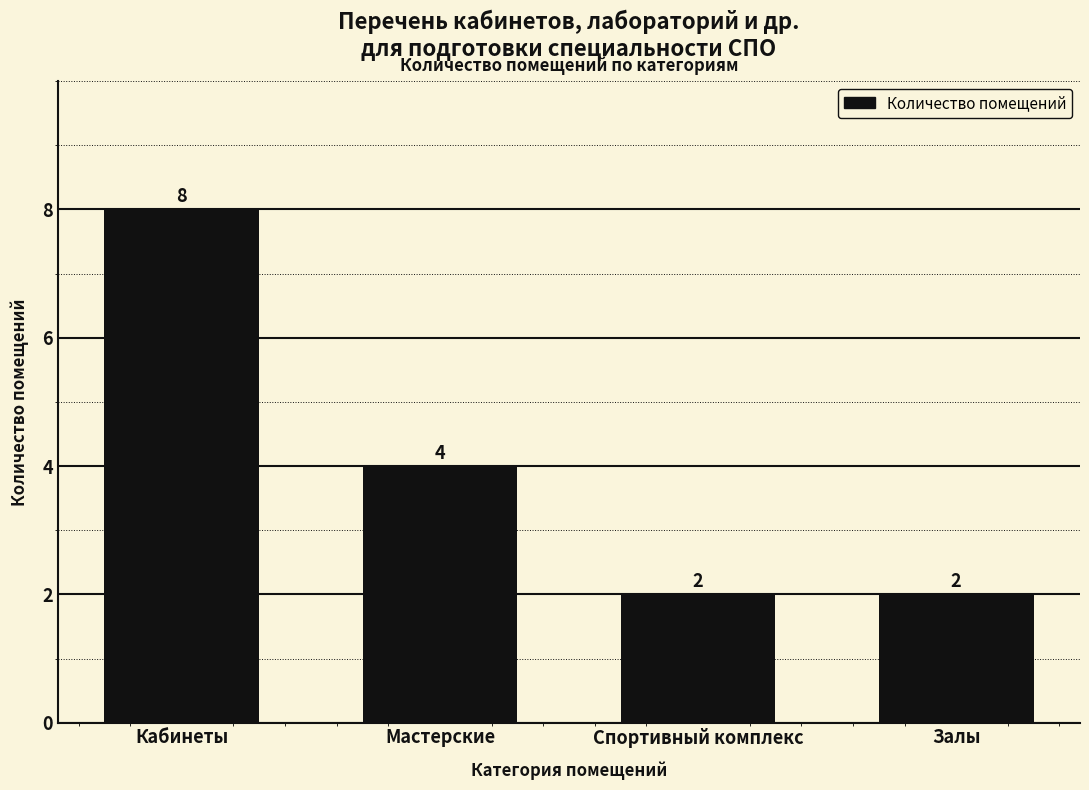

Reading left to right, transcribe all the data shown in this chart.

Кабинеты=8	Мастерские=4	Спортивный комплекс=2	Залы=2